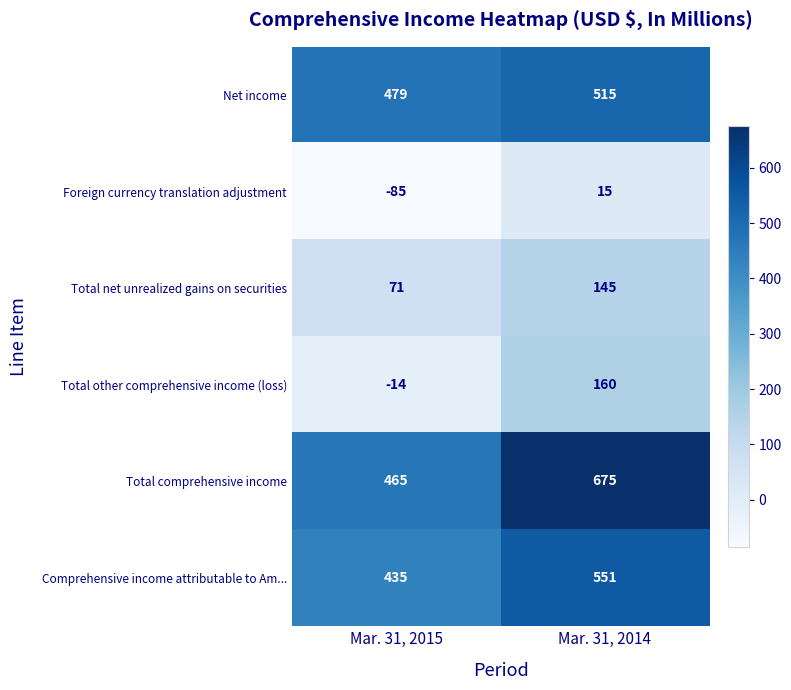

Rank the series by their maximum value, from lowest to highest.

Foreign currency translation adjustment, Total net unrealized gains on securities, Total other comprehensive income (loss), Net income, Comprehensive income attributable to Am..., Total comprehensive income